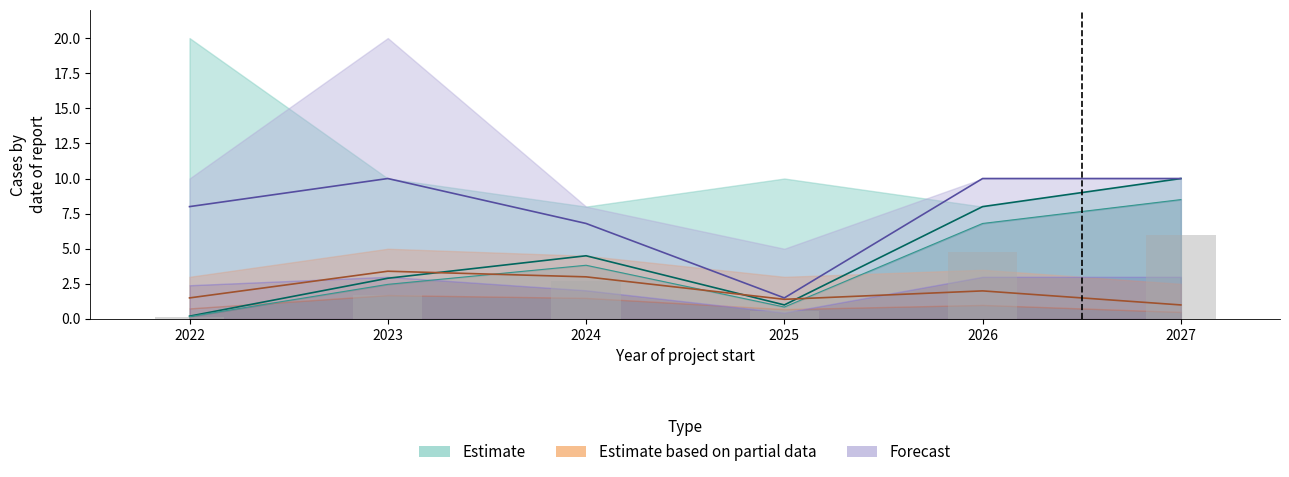

Reading left to right, transcribe all the data shown in this chart.

celkove_vydaje: 2022=0.2	2023=2.5	2024=3.8	2025=0.8	2026=6.8	2027=8.5
zpusobile_vydaje: 2022=0.2	2023=2.9	2024=4.5	2025=1.0	2026=8.0	2027=10.0
partial_mid: 2022=1.5	2023=3.4	2024=3.0	2025=1.4	2026=2.0	2027=1.0
forecast_mid: 2022=8.0	2023=10.0	2024=6.8	2025=1.5	2026=10.0	2027=10.0